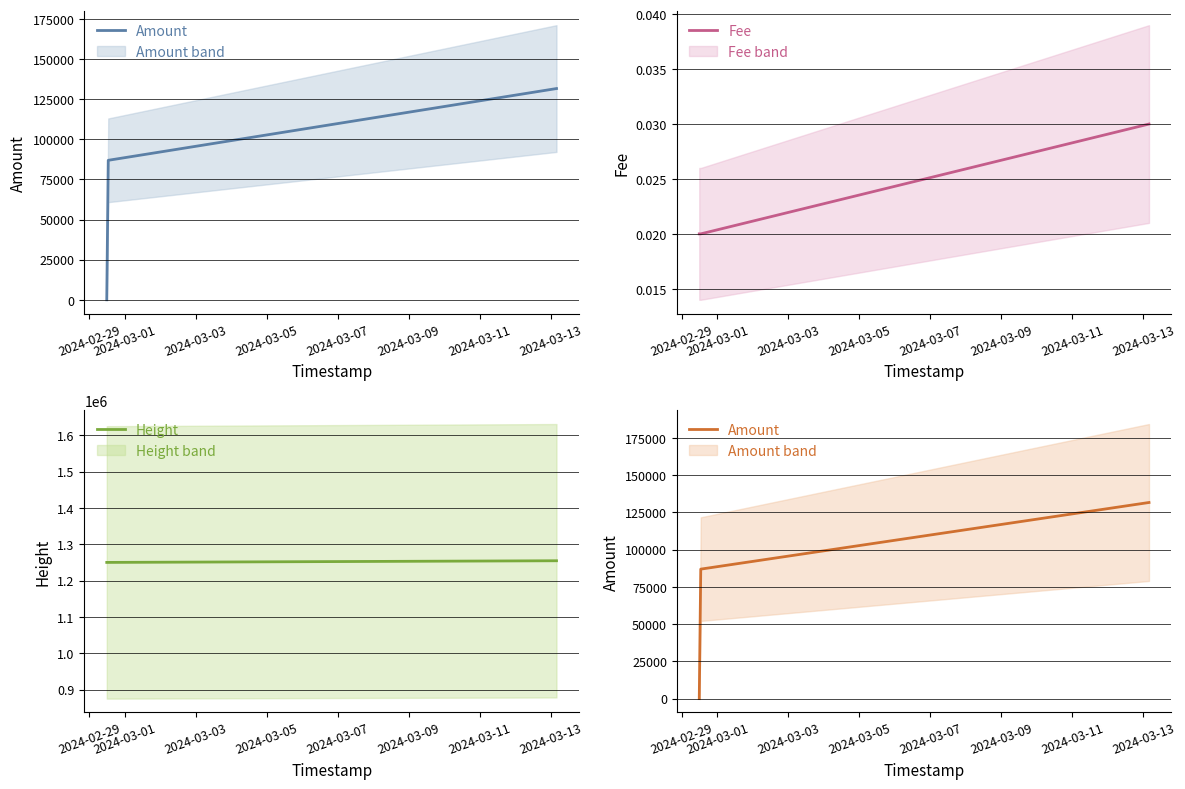

Reading left to right, transcribe all the data shown in this chart.

Amount: 0.0	86880.0	131578.1
Fee: 0.0	0.0	0.0
Height: 1249978.0	1249993.0	1254537.0